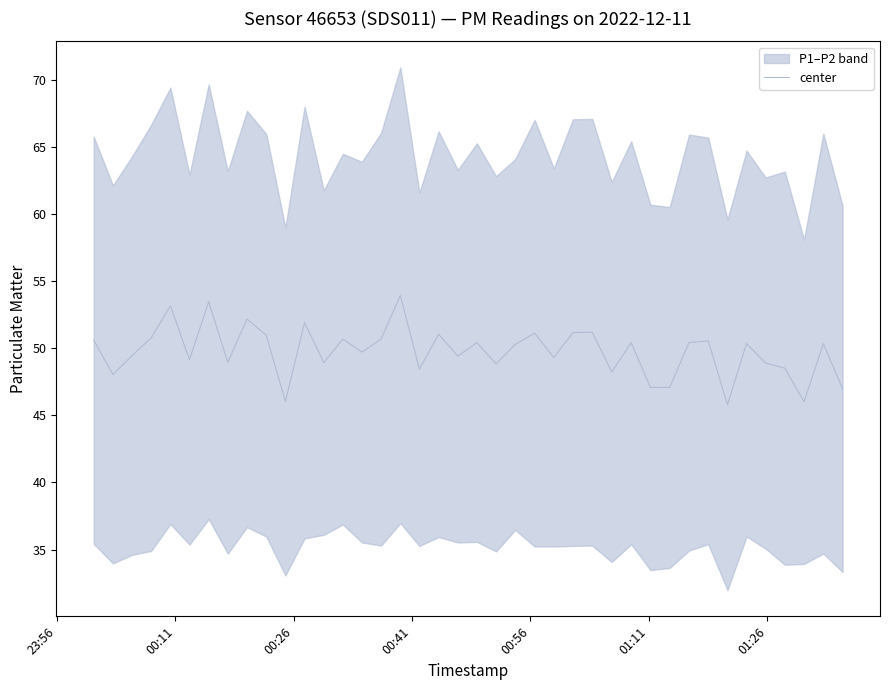

What is the minimum value for center?

45.8